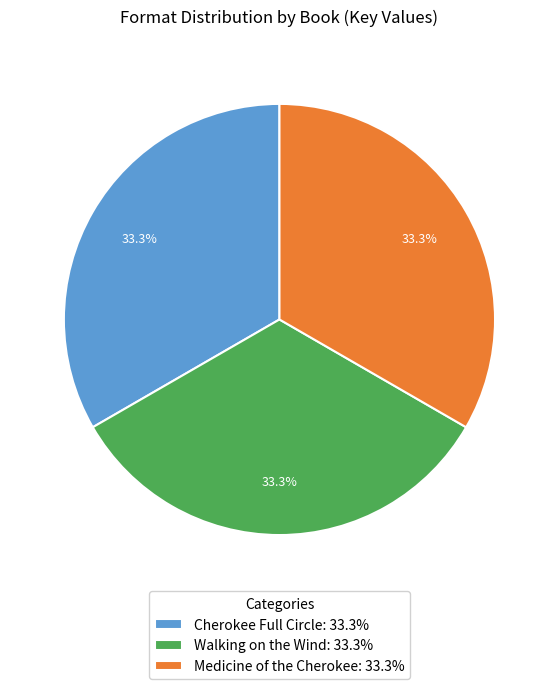

Approximately how many times larger is the value at Walking on the Wind: 33.3% compared to Medicine of the Cherokee: 33.3%?

1.0